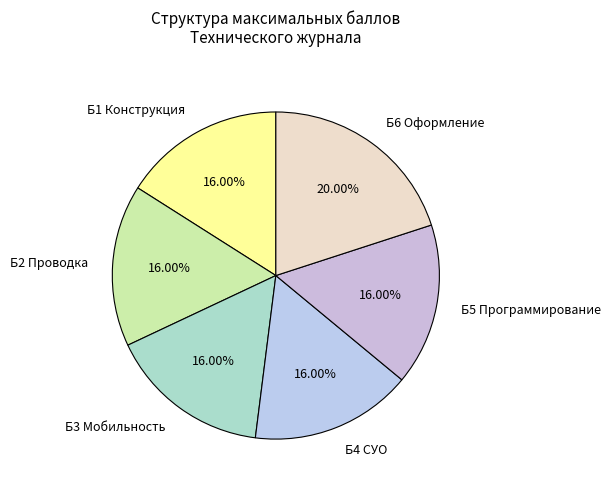

What is the largest slice in the pie chart?

Б6 Оформление